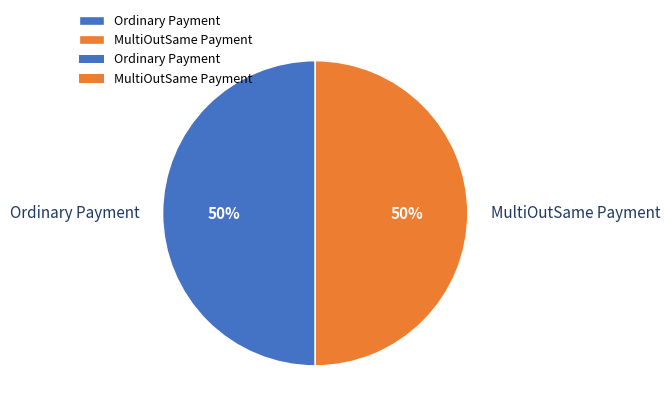

The MultiOutSame Payment slice represents 50% of the pie. True or false?

True